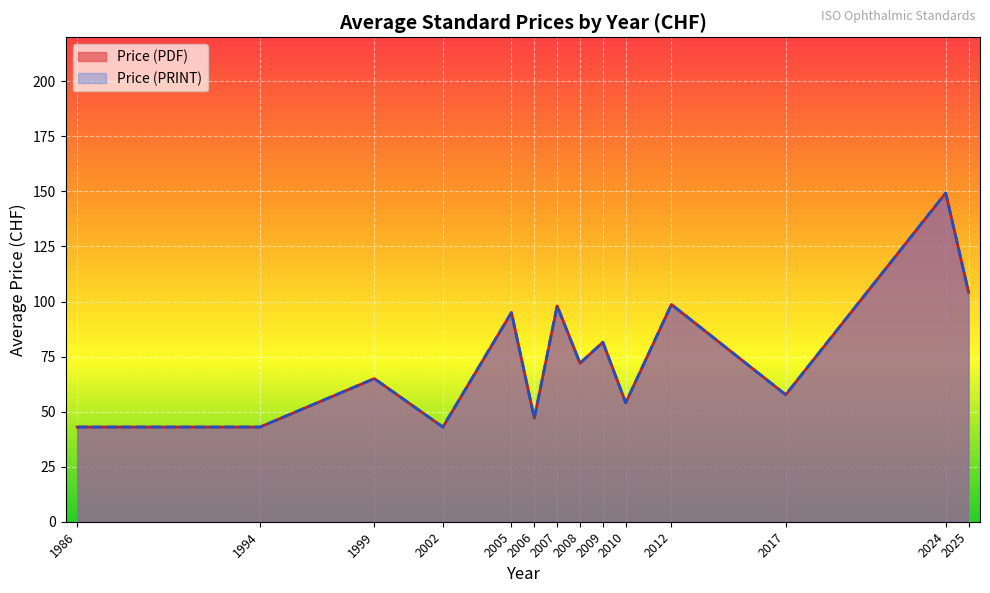

What position from the left is 2012?

11